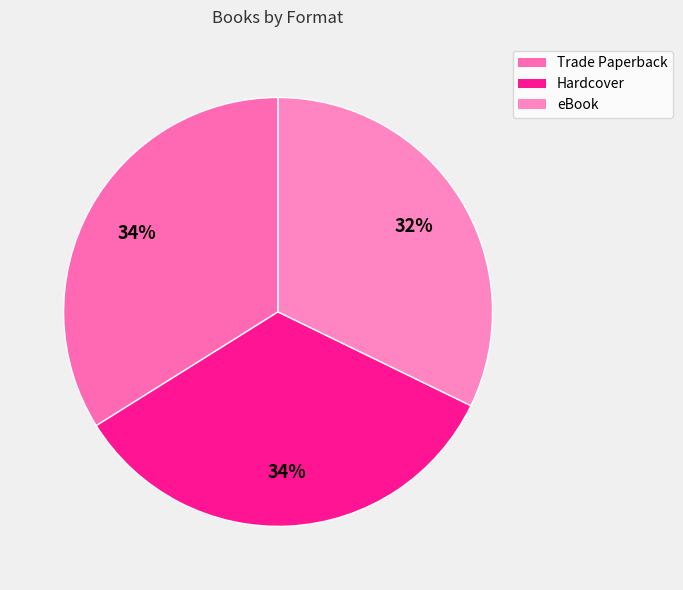

Is there any slice that represents more than half of the pie?

No